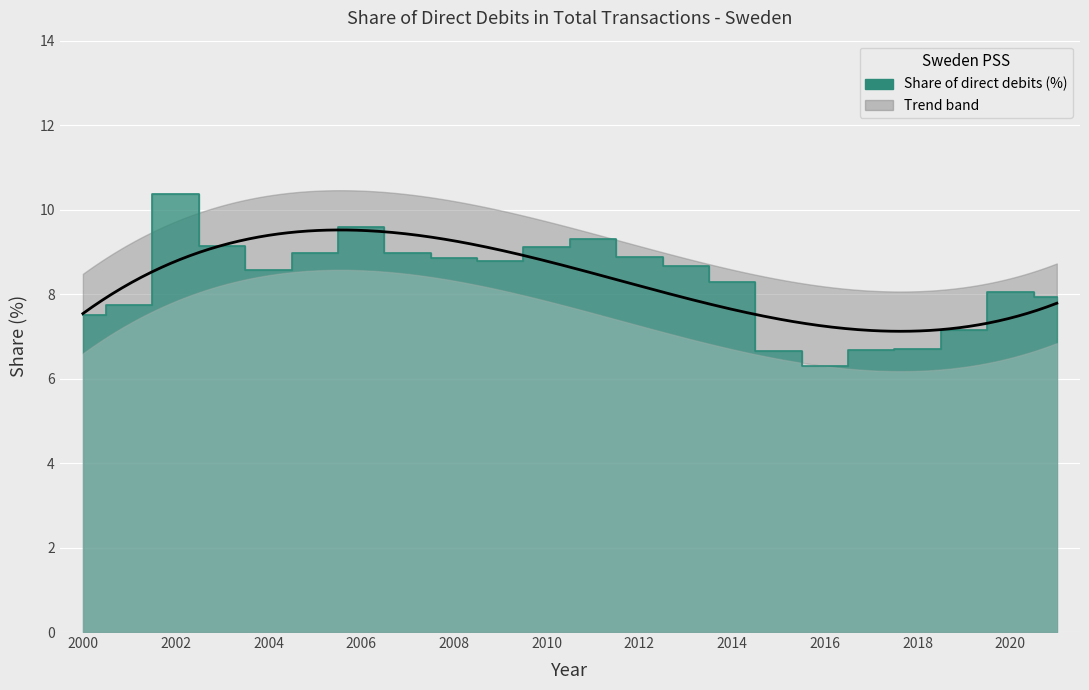

Rank the categories by value from lowest to highest.

2016, 2015, 2017, 2018, 2019, 2000, 2001, 2021, 2020, 2014, 2004, 2013, 2009, 2008, 2012, 2005, 2007, 2010, 2003, 2011, 2006, 2002